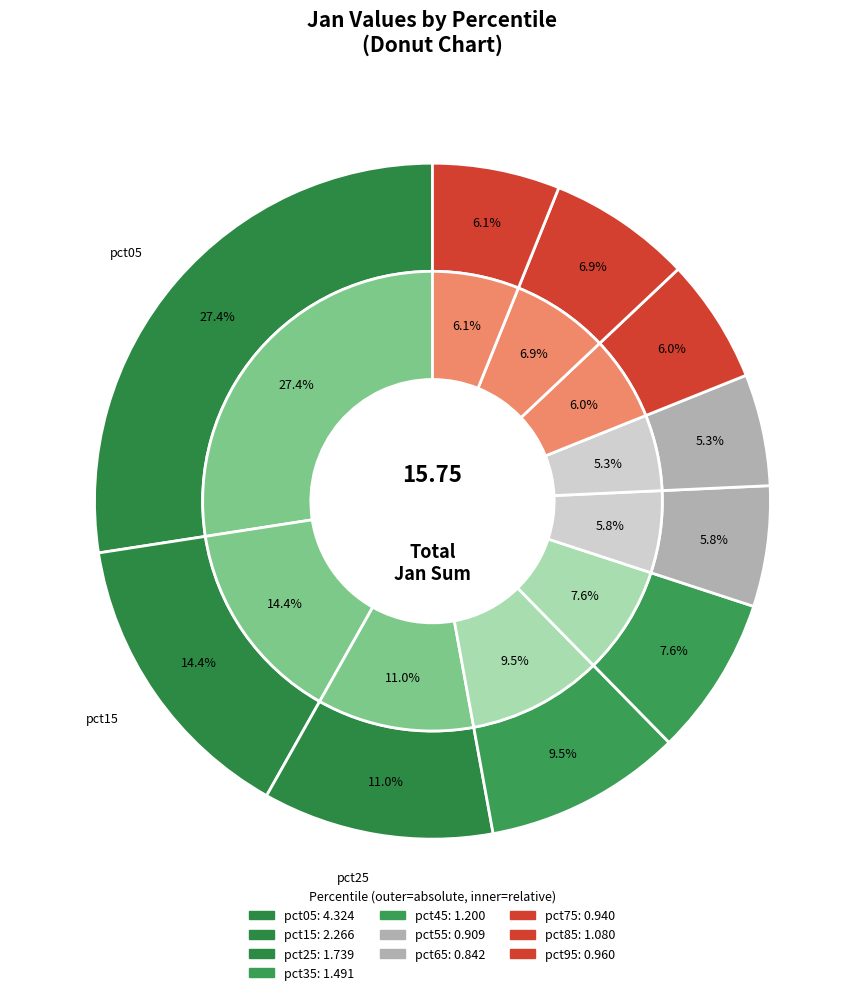

To the nearest percent, what portion does pct65 represent?

5%